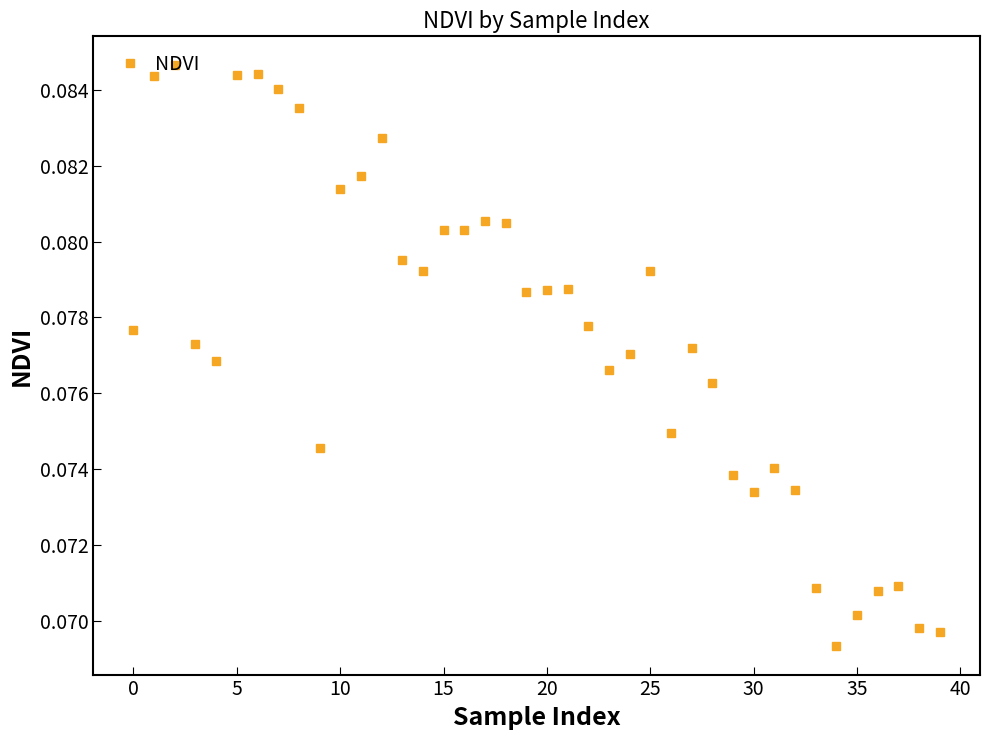

What is the sum of all values?

3.1